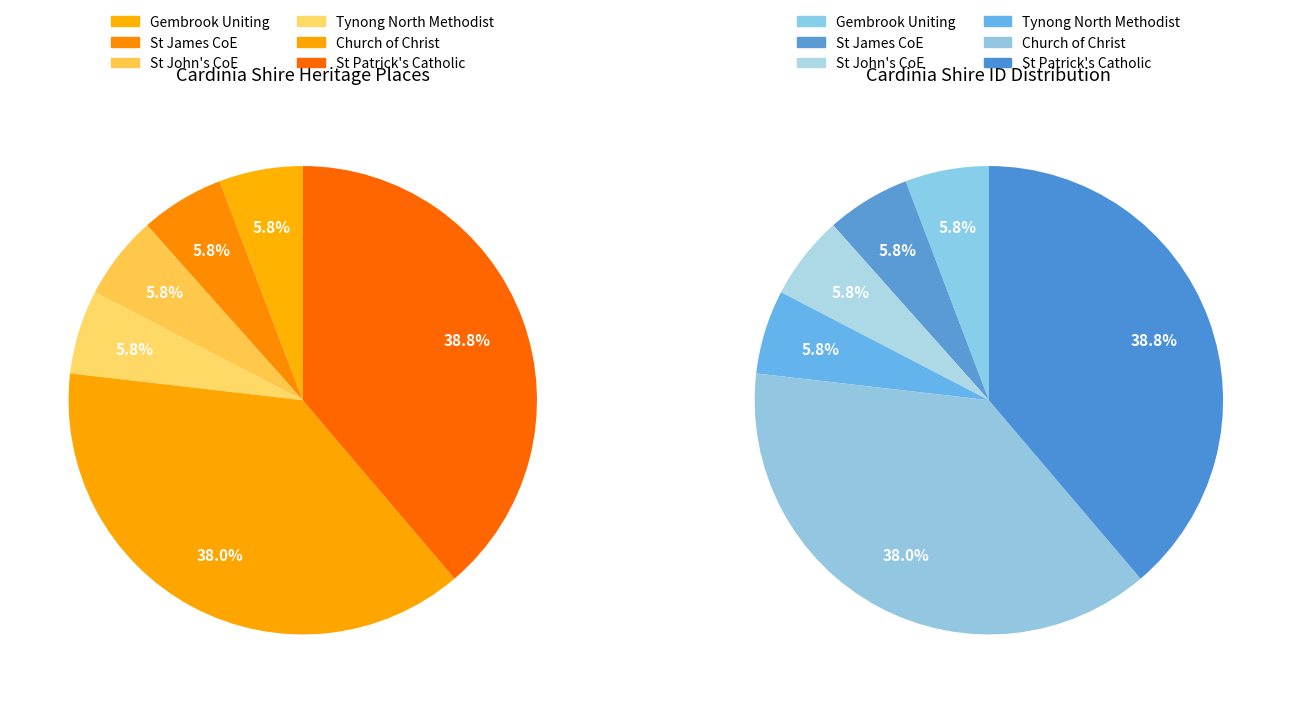

To the nearest percent, what percentage of the pie is GEMBROOK UNITING (FORMER UNION) CHURCH?

6%